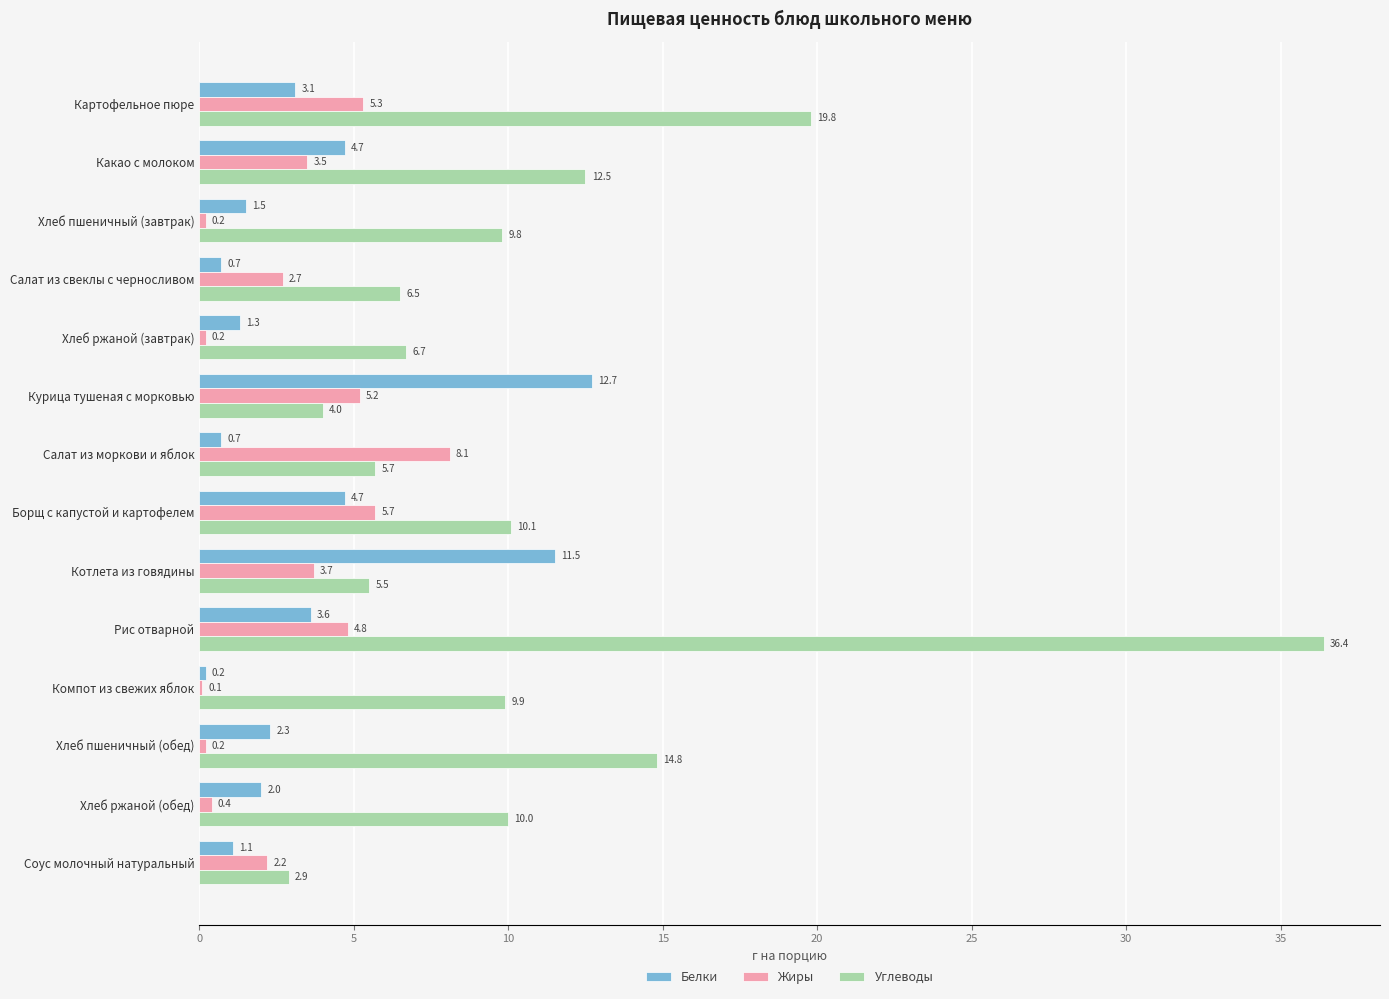

The Углеводы series shows 11.7 at Хлеб ржаной (завтрак). True or false?

False